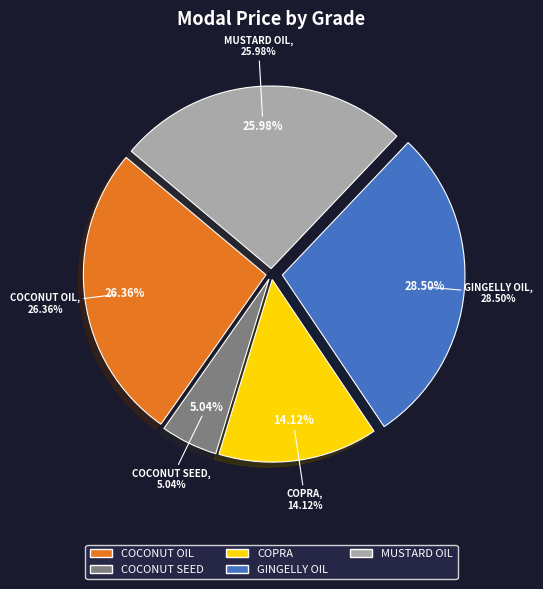

True or false: GINGELLY OIL accounts for 15% of the total.

False